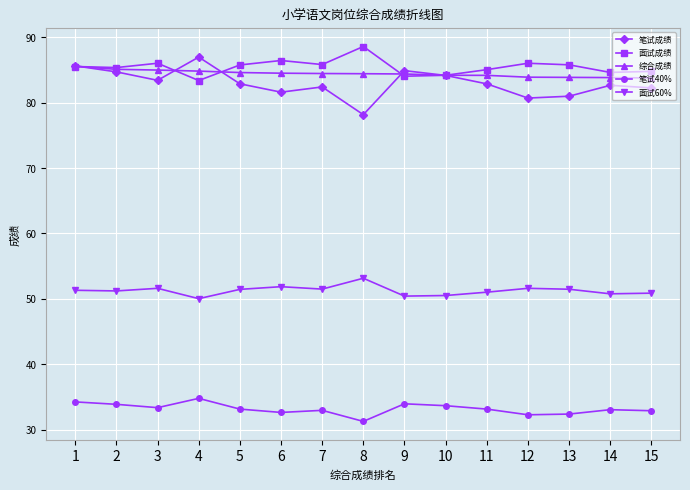

How many categories are shown in the chart?

15